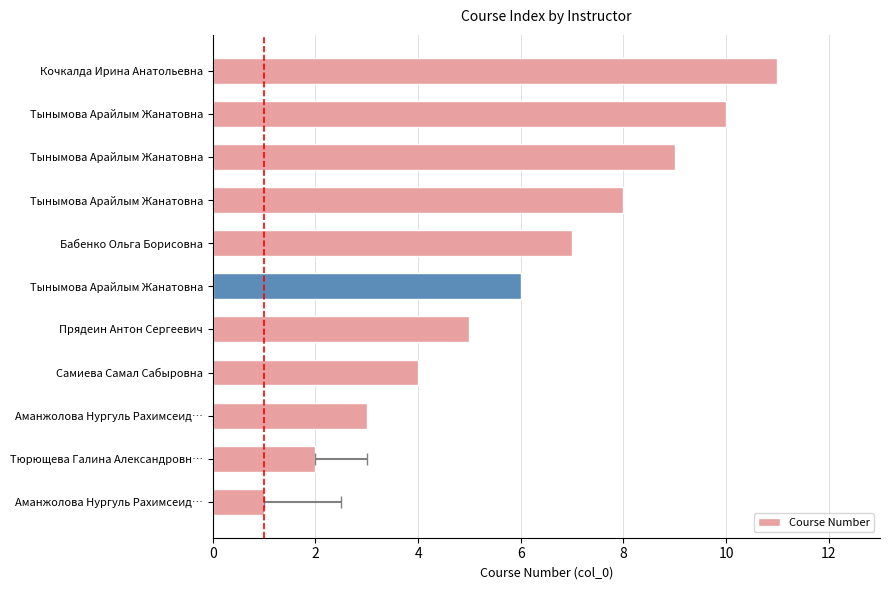

What is the smallest value displayed?

1